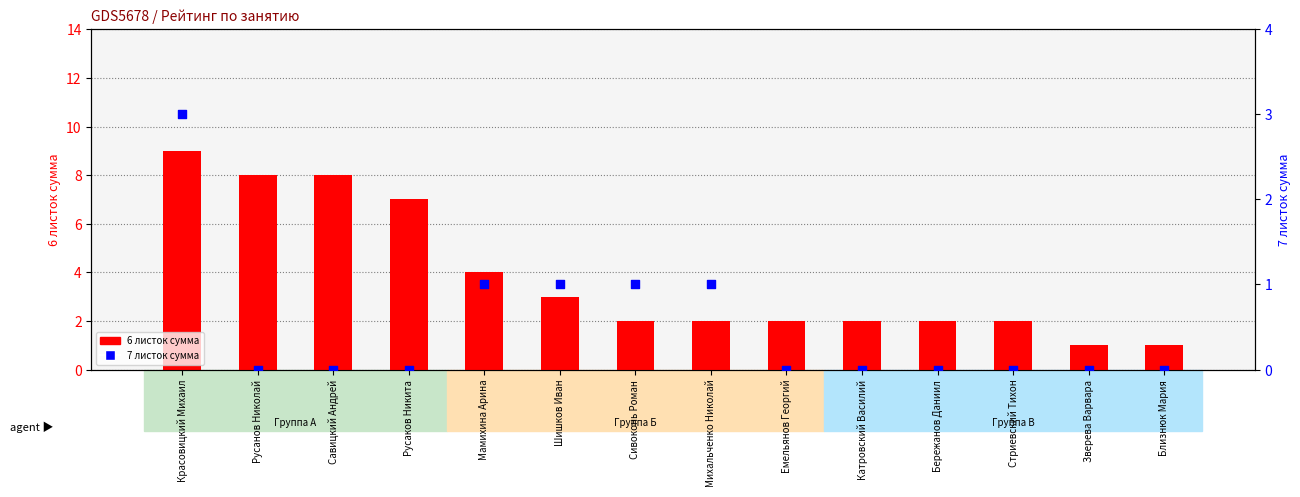

Which series reaches the minimum Y coordinate?

7 листок сумма